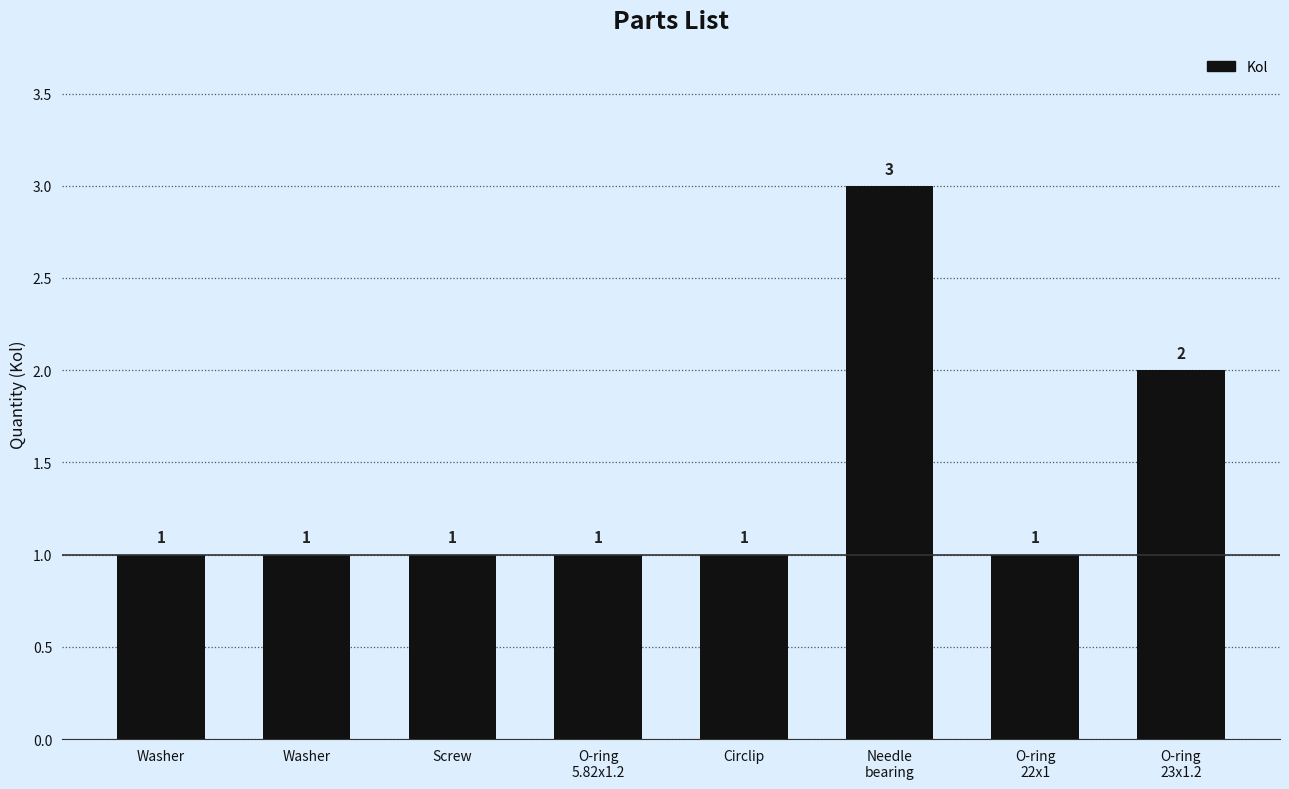

What is the maximum value shown in the chart?

3